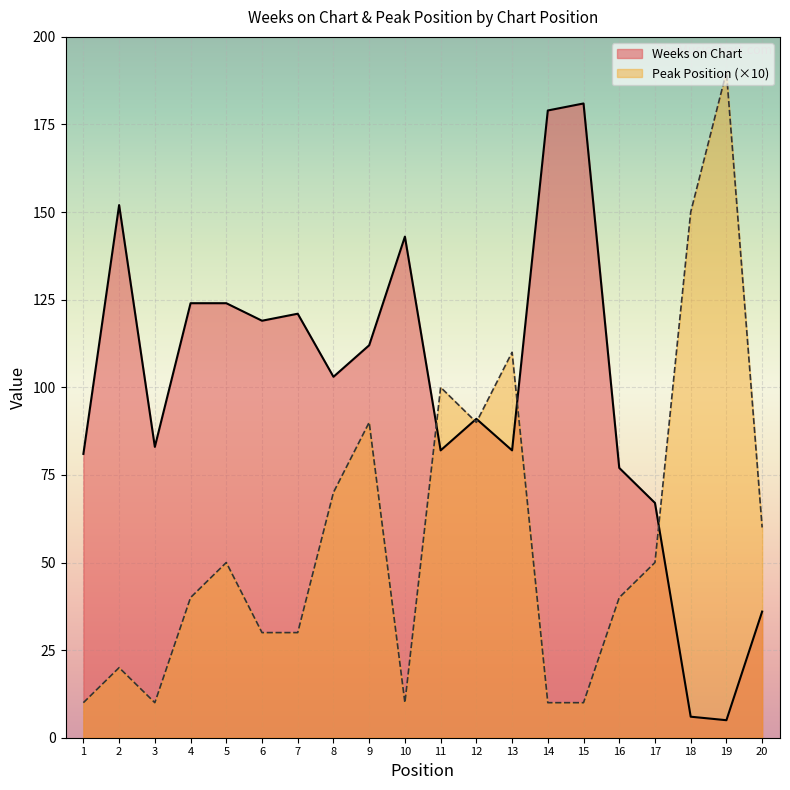

Which category has the lowest value in the Weeks on Chart series?

19